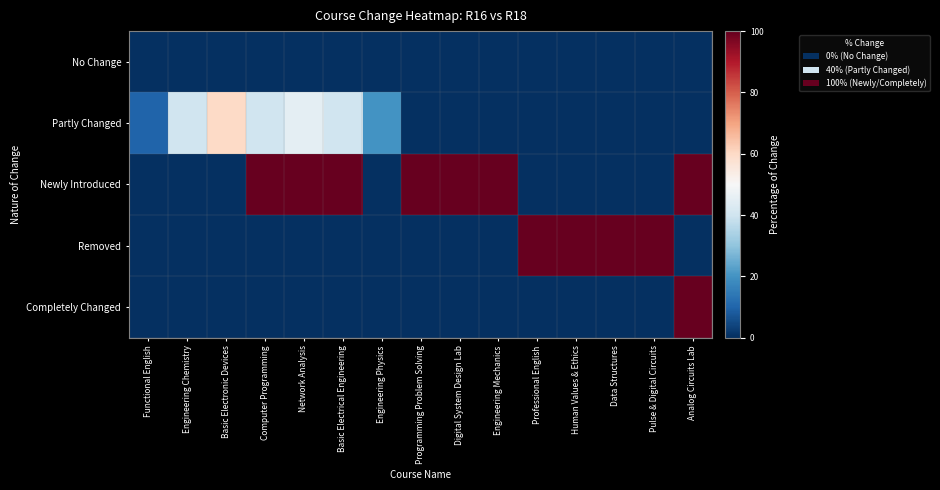

Reading left to right, what are all the values shown in this chart?

No Change: Functional English=0	Engineering Chemistry=0	Basic Electronic Devices=0	Computer Programming=0	Network Analysis=0	Basic Electrical Engineering=0	Engineering Physics=0	Programming Problem Solving=0	Digital System Design Lab=0	Engineering Mechanics=0	Professional English=0	Human Values & Ethics=0	Data Structures=0	Pulse & Digital Circuits=0	Analog Circuits Lab=0
Partly Changed: Functional English=10	Engineering Chemistry=40	Basic Electronic Devices=60	Computer Programming=40	Network Analysis=45	Basic Electrical Engineering=40	Engineering Physics=20	Programming Problem Solving=0	Digital System Design Lab=0	Engineering Mechanics=0	Professional English=0	Human Values & Ethics=0	Data Structures=0	Pulse & Digital Circuits=0	Analog Circuits Lab=0
Newly Introduced: Functional English=0	Engineering Chemistry=0	Basic Electronic Devices=0	Computer Programming=100	Network Analysis=100	Basic Electrical Engineering=100	Engineering Physics=0	Programming Problem Solving=100	Digital System Design Lab=100	Engineering Mechanics=100	Professional English=0	Human Values & Ethics=0	Data Structures=0	Pulse & Digital Circuits=0	Analog Circuits Lab=100
Removed: Functional English=0	Engineering Chemistry=0	Basic Electronic Devices=0	Computer Programming=0	Network Analysis=0	Basic Electrical Engineering=0	Engineering Physics=0	Programming Problem Solving=0	Digital System Design Lab=0	Engineering Mechanics=0	Professional English=100	Human Values & Ethics=100	Data Structures=100	Pulse & Digital Circuits=100	Analog Circuits Lab=0
Completely Changed: Functional English=0	Engineering Chemistry=0	Basic Electronic Devices=0	Computer Programming=0	Network Analysis=0	Basic Electrical Engineering=0	Engineering Physics=0	Programming Problem Solving=0	Digital System Design Lab=0	Engineering Mechanics=0	Professional English=0	Human Values & Ethics=0	Data Structures=0	Pulse & Digital Circuits=0	Analog Circuits Lab=100